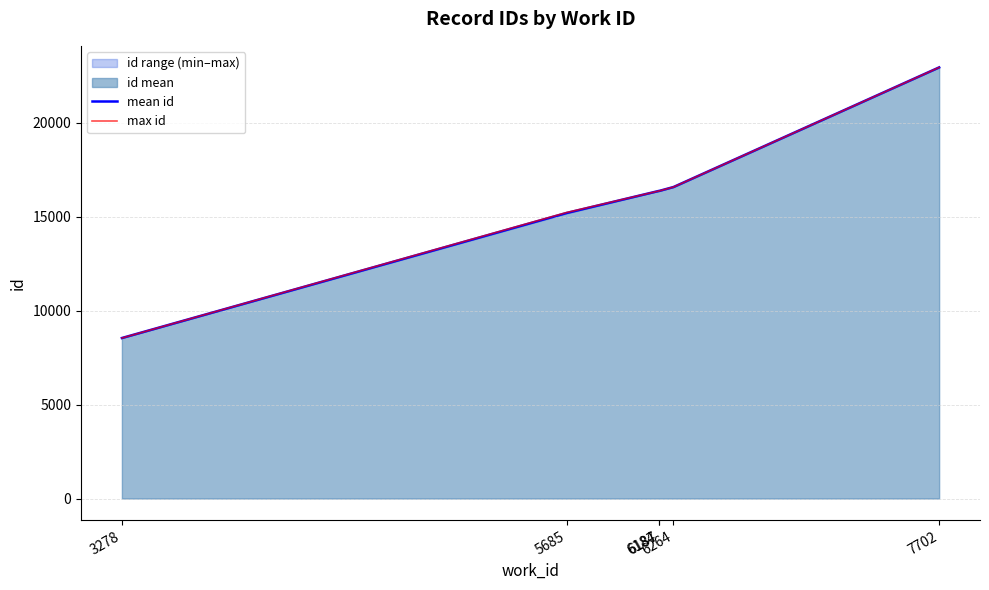

Reading left to right, list all the values displayed in this chart.

mean id: 3278=8539.0	5685=15189.0	6184=16362.0	6187=16365.0	6264=16571.5	7702=22935.0
max id: 3278=8539.0	5685=15216.0	6184=16362.0	6187=16365.0	6264=16572.0	7702=22935.0